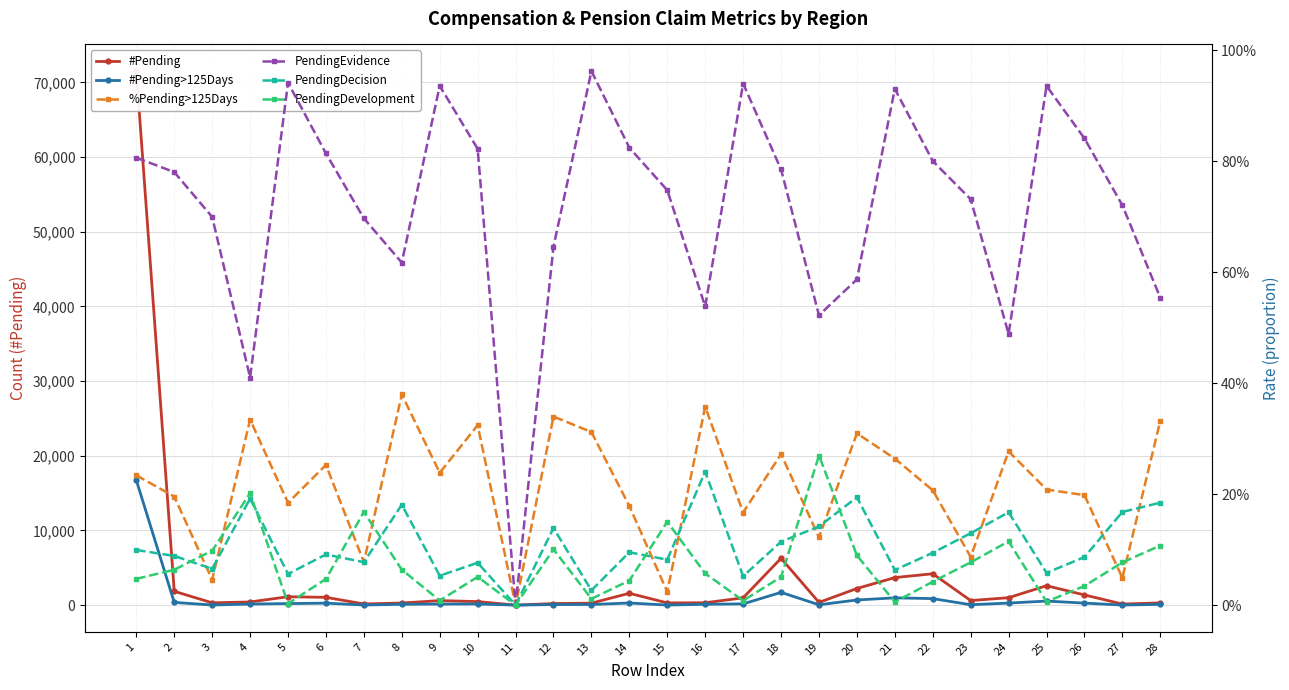

Rank the series at 26 from highest to lowest value.

#Pending, #Pending>125Days, PendingEvidence, %Pending>125Days, PendingDecision, PendingDevelopment